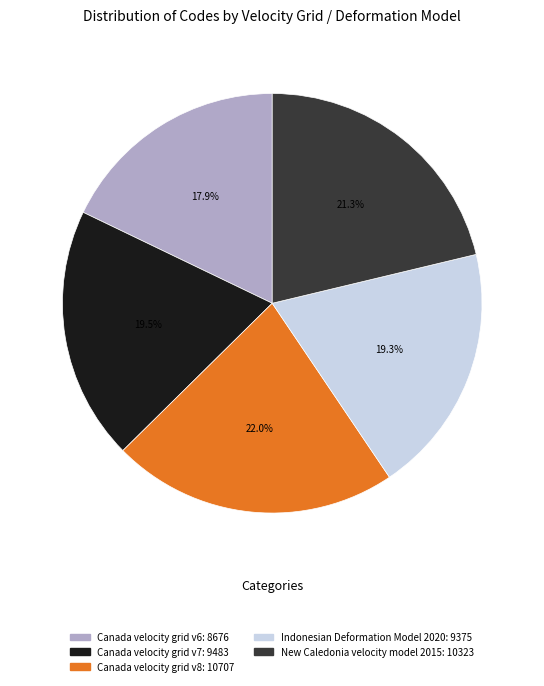

Is it true that Canada velocity grid v8 is 22% of the pie?

True